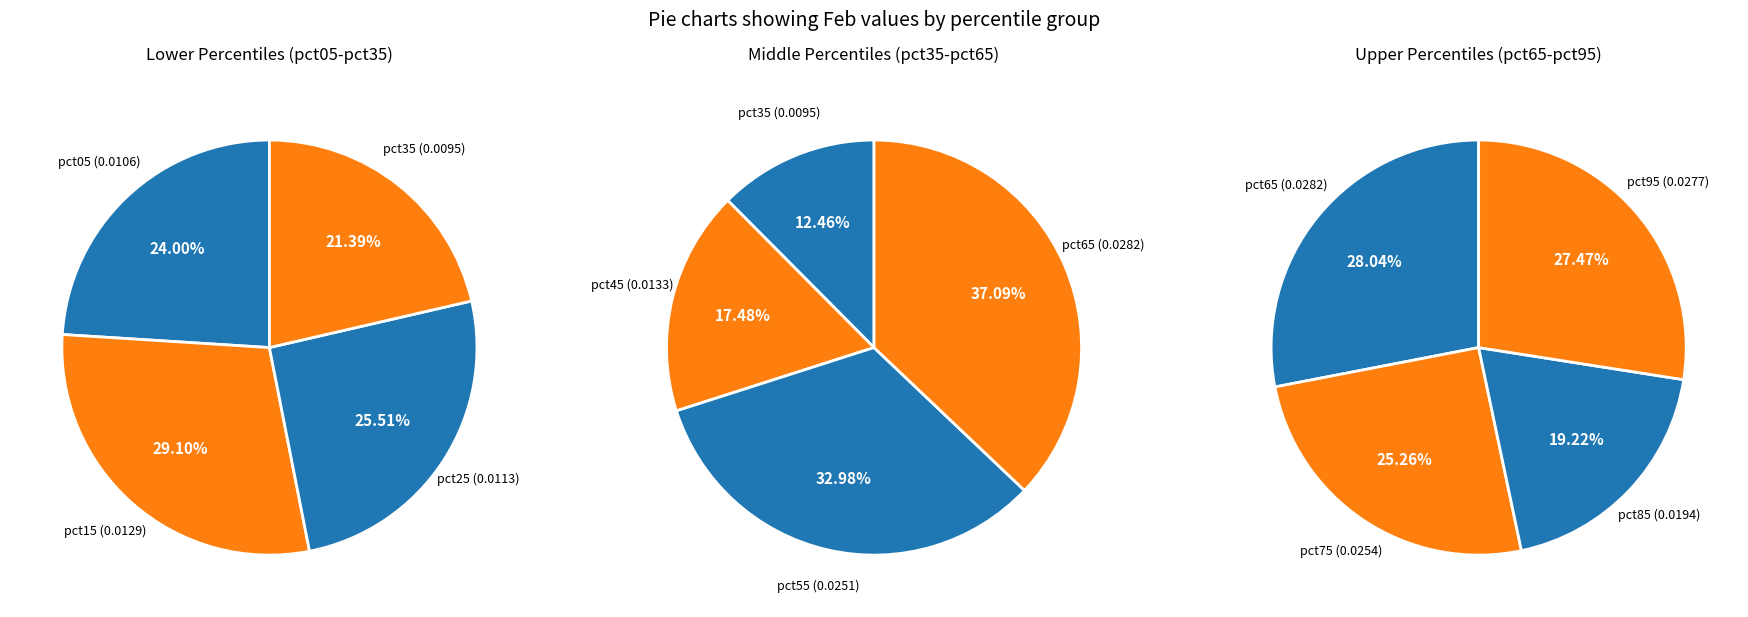

Count the number of slices in the pie.

10